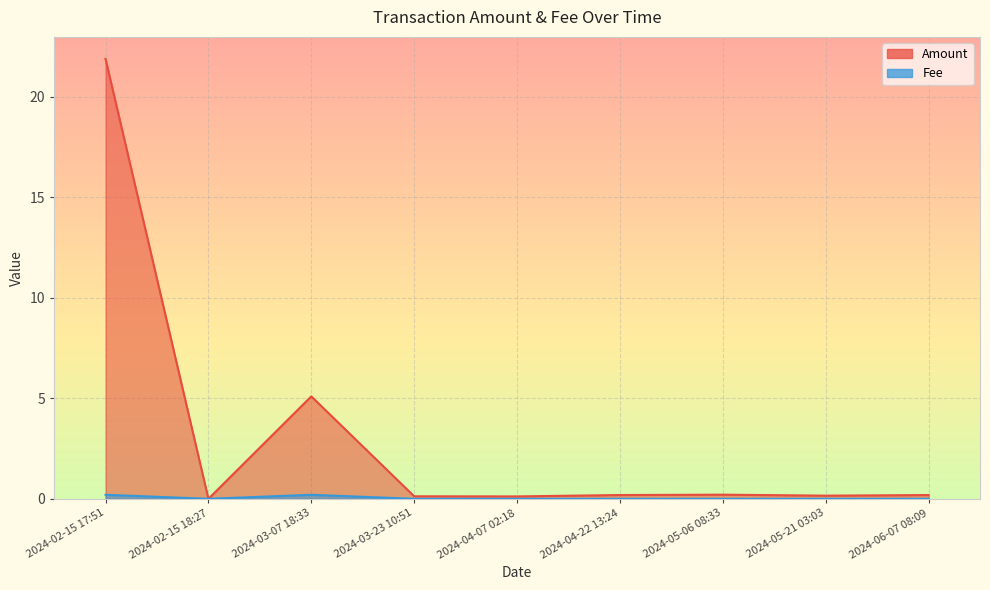

What are all the series names shown in the legend?

Amount, Fee